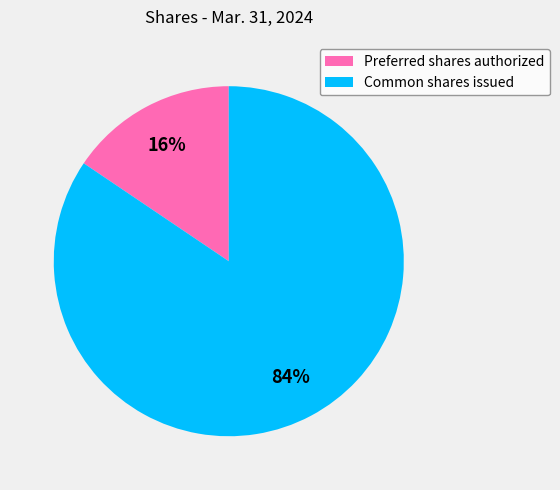

Is Preferred shares authorized the majority of the pie?

No